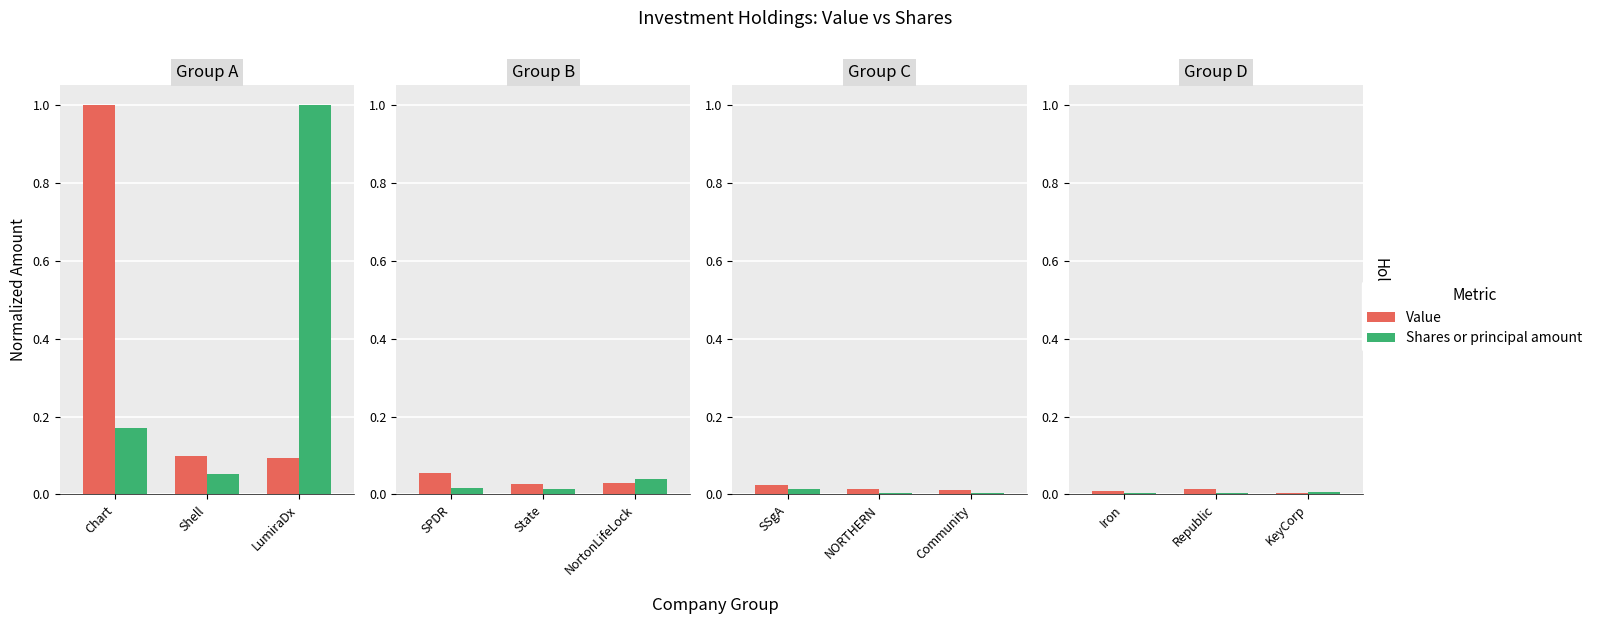

Are the bars horizontal?

No